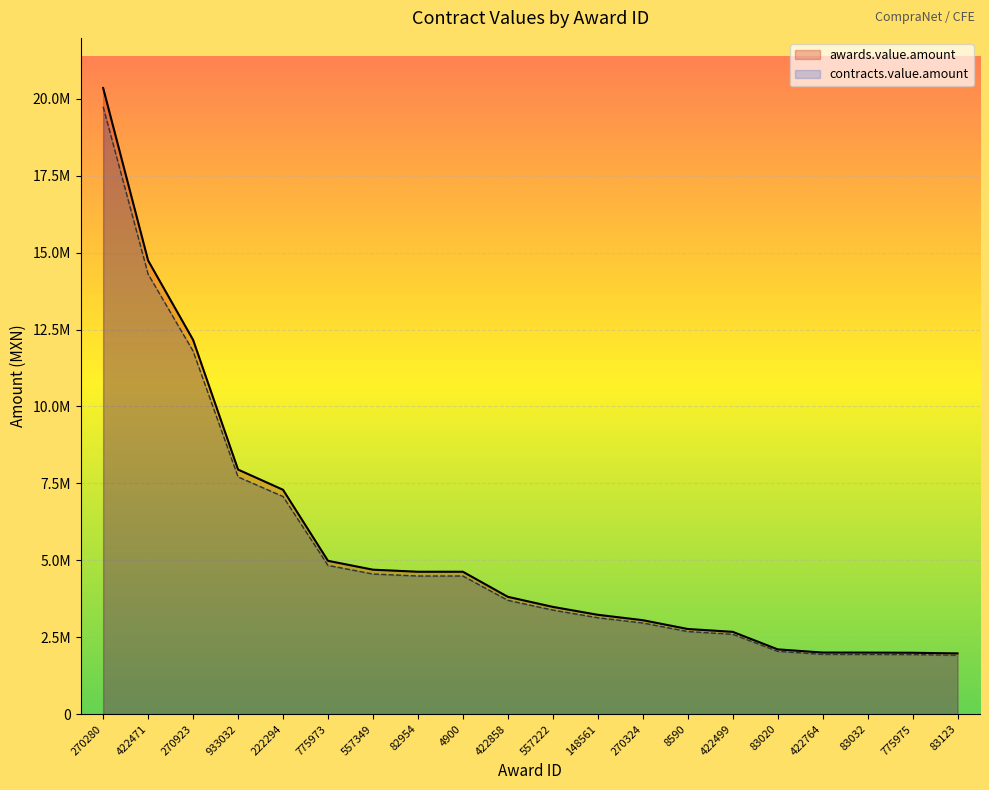

Between 270280 and 775973, which is larger?

270280